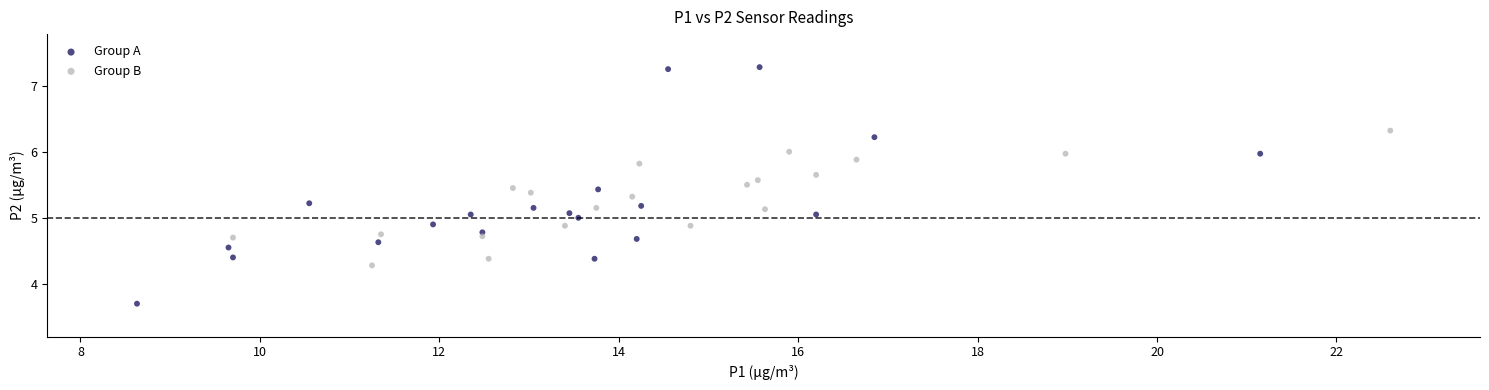

Which series has the widest spread of Y values?

Group A